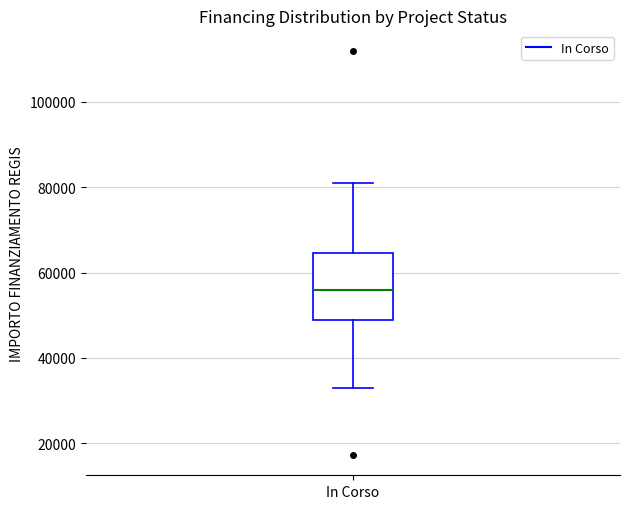

Read this box plot against the y-axis: the position of the median line, the range covered by the box, and the ends of both whiskers. The values are not printed on the chart, so give them approximately, as read against the axis.

median 56000, box 50000 to 64000, whiskers 32000 to 80000